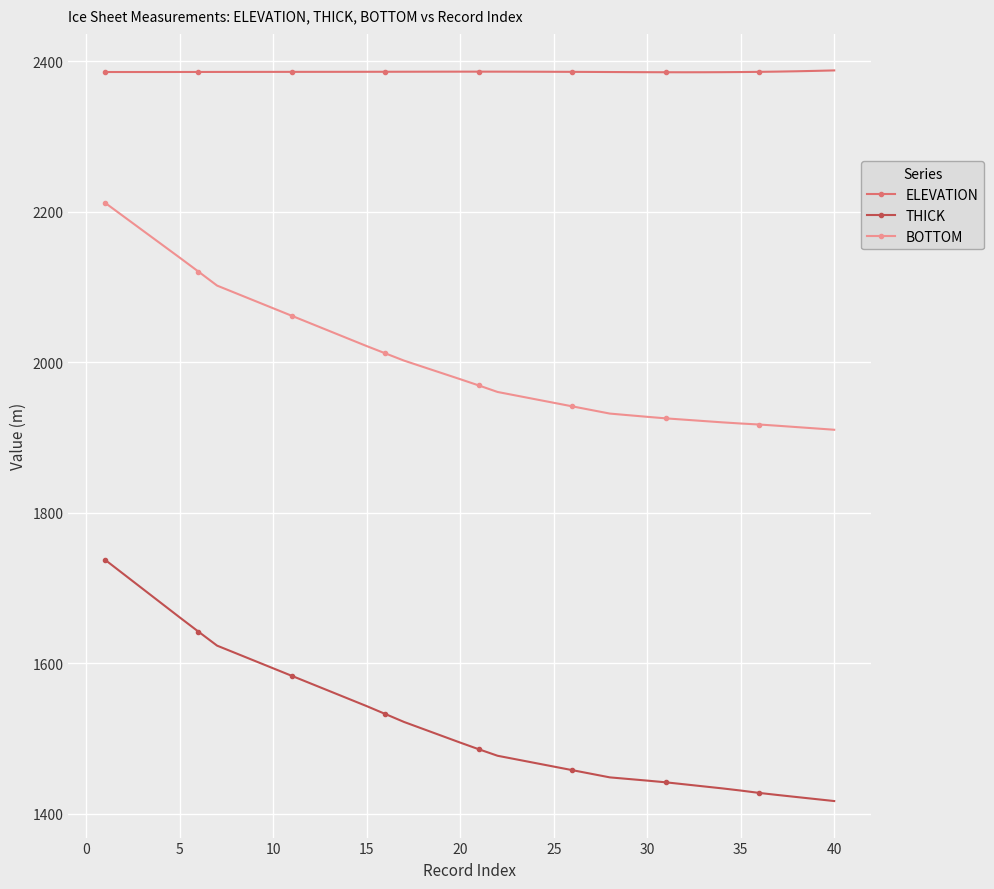

True or false: ELEVATION and BOTTOM cross at least once.

False